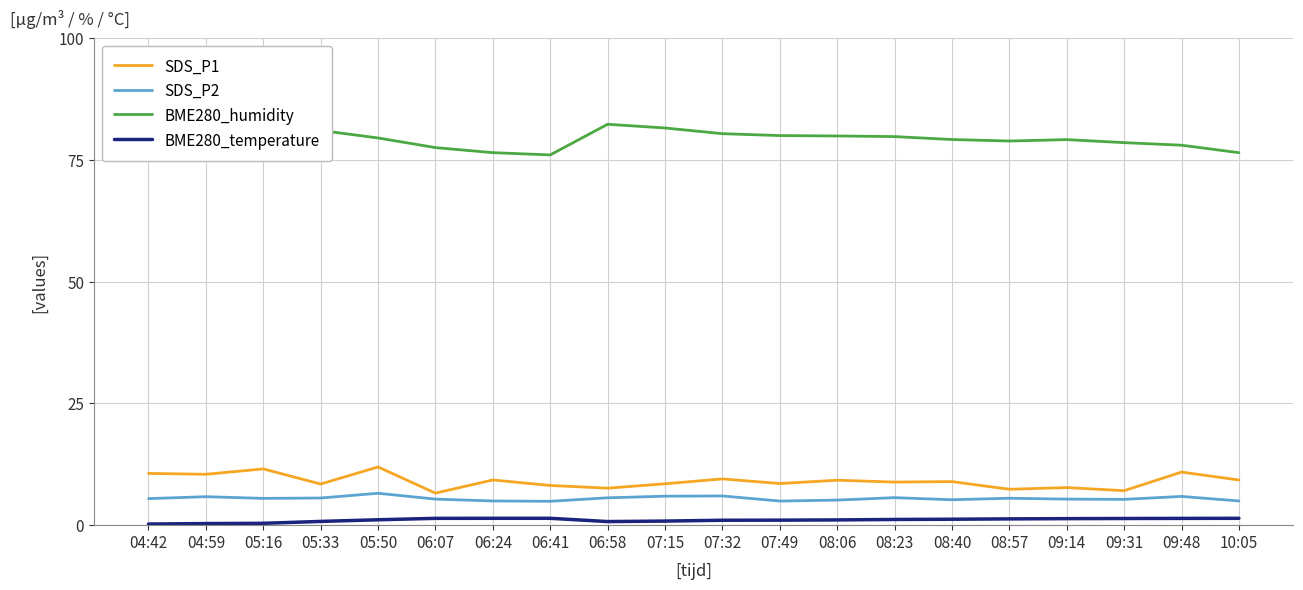

True or false: SDS_P1 and BME280_temperature cross at least once.

False